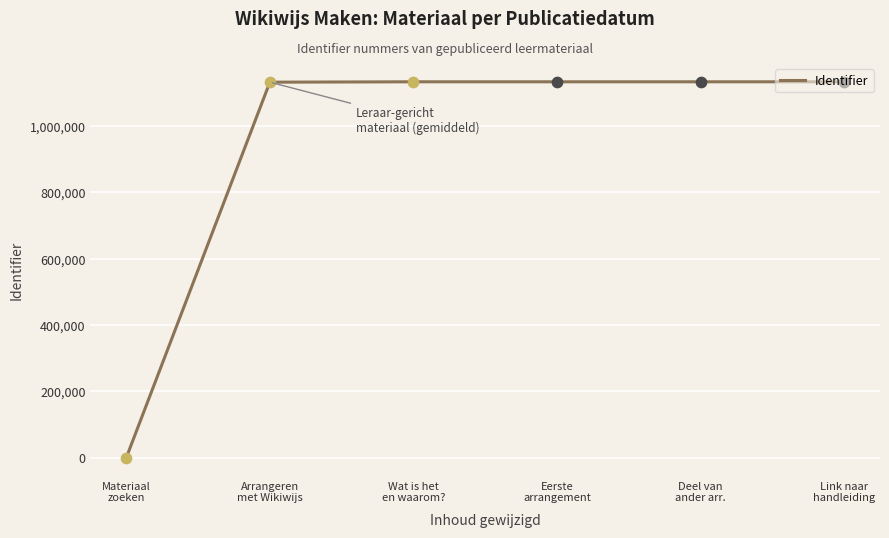

What is the change in value from Arrangeren
met Wikiwijs to Wat is het
en waarom??

+1135